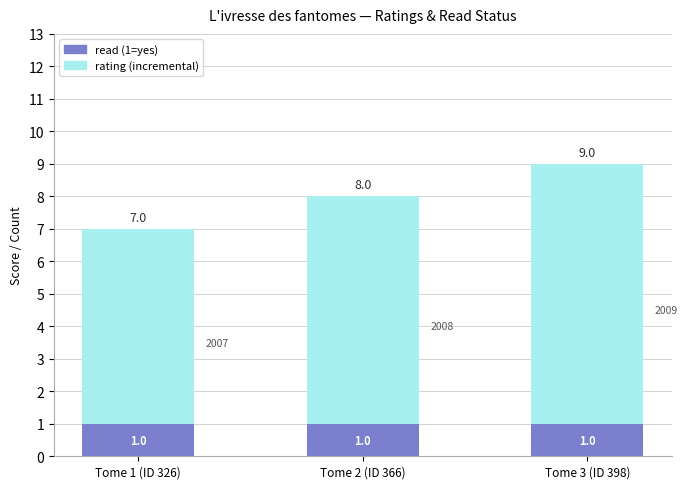

Reading left to right, transcribe the values for read.

Tome 1 (ID 326)=1	Tome 2 (ID 366)=1	Tome 3 (ID 398)=1